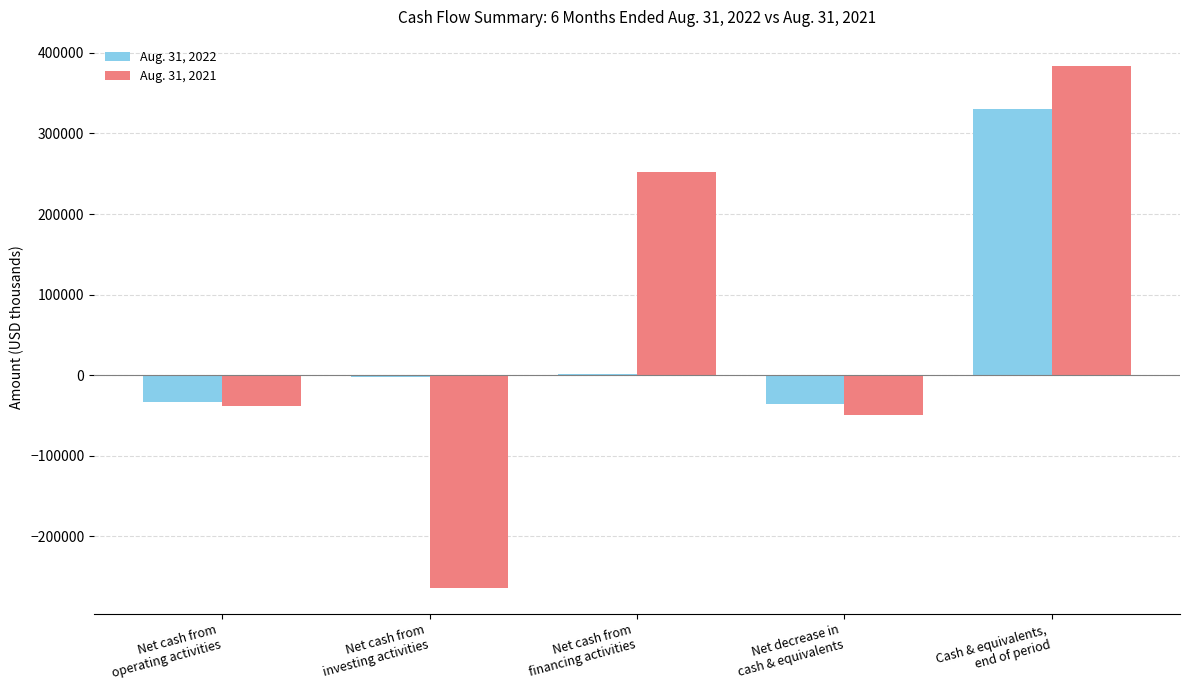

What is the maximum value shown in the chart?

384003